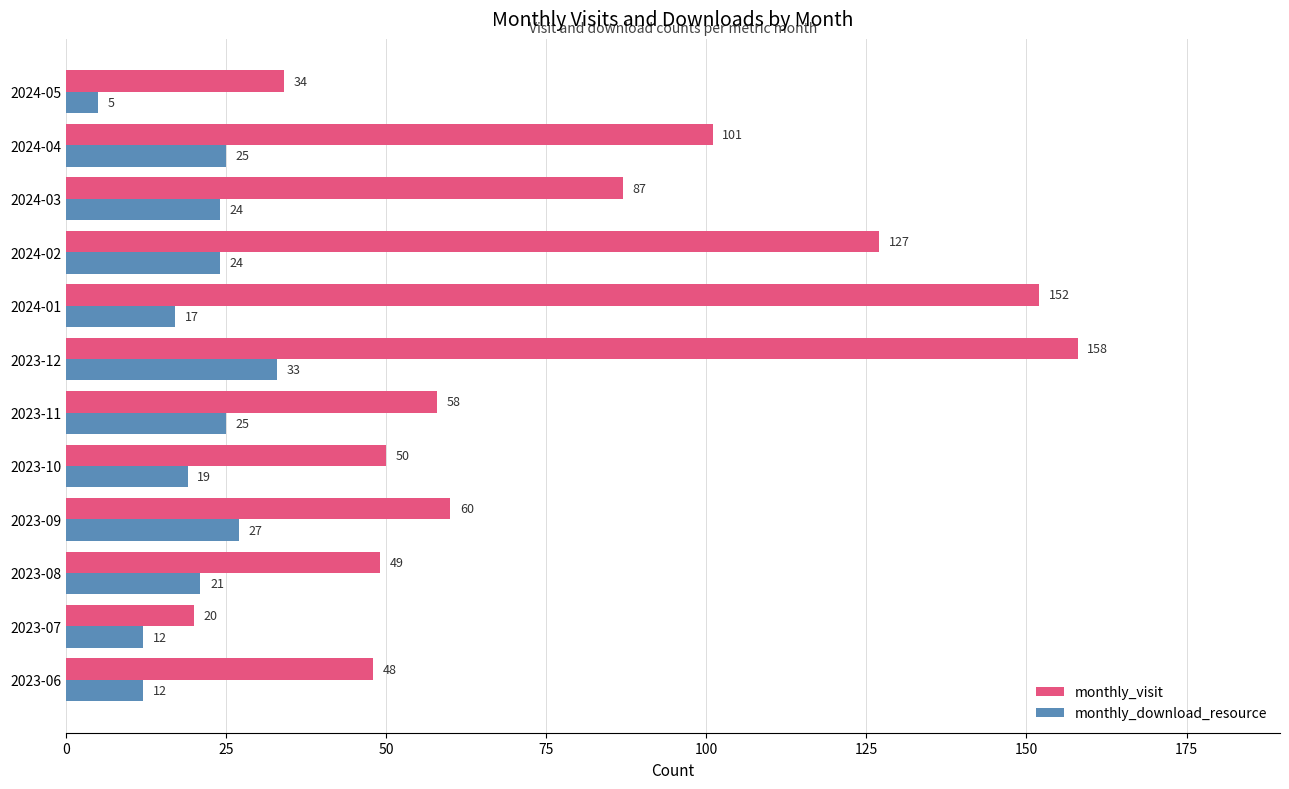

The value of monthly_visit at 2023-07 is 20. True or false?

True